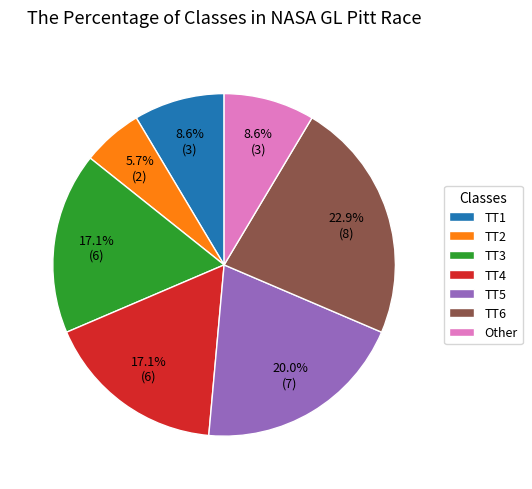

To the nearest percent, what is the difference between the TT1 and TT2 slice percentages?

3%